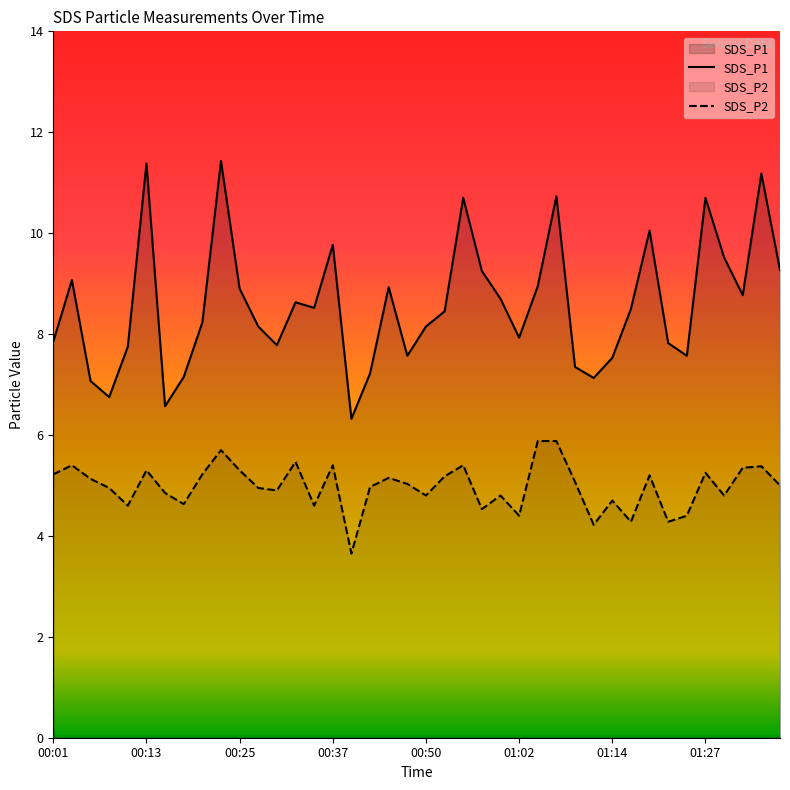

What is the greatest value displayed?

11.4